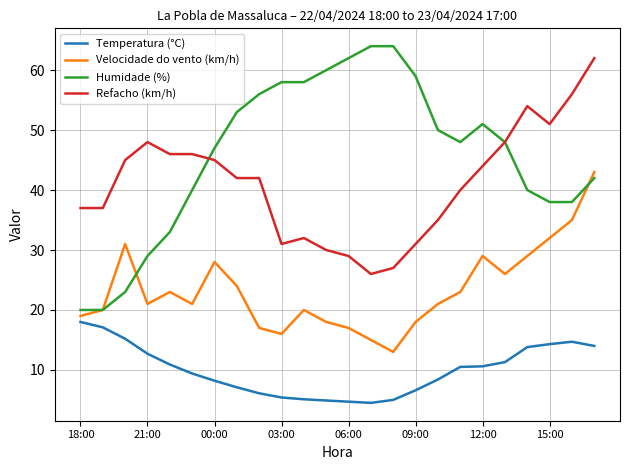

True or false: Humidade (%) and Temperatura (°C) intersect in this chart.

False